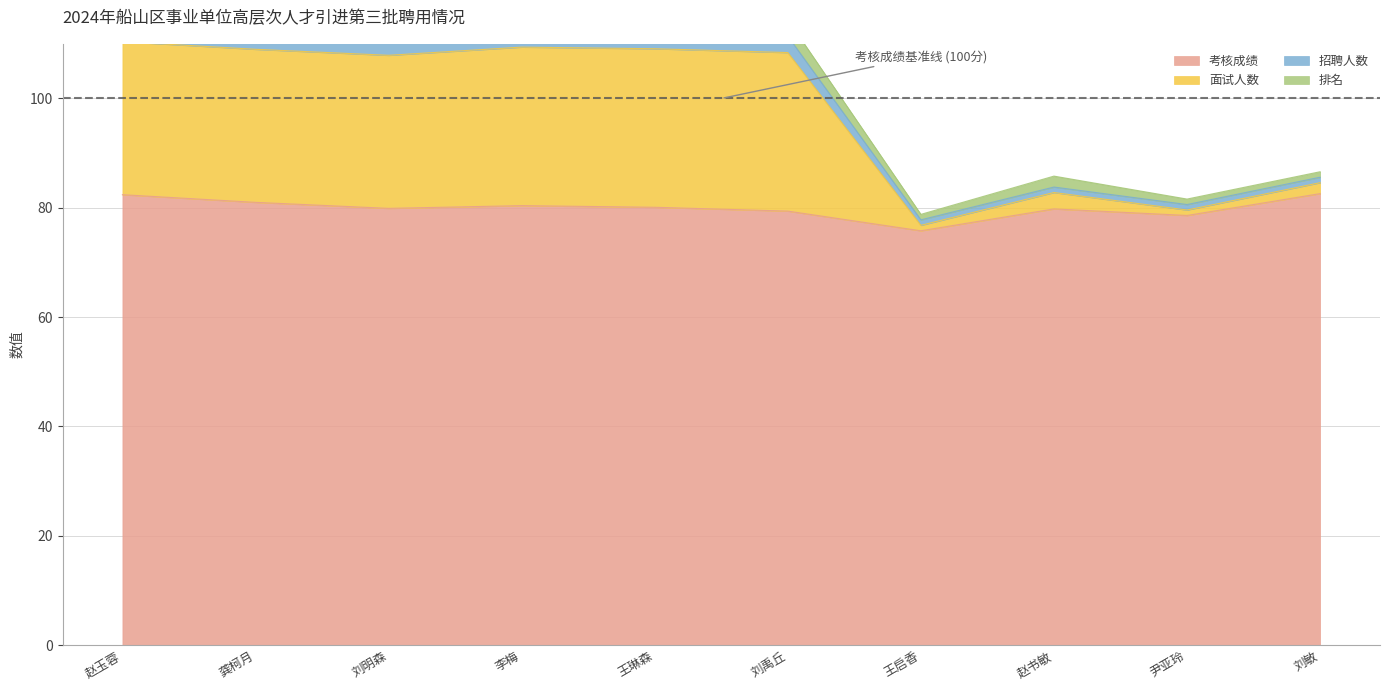

Where does the 招聘人数 series first go above 111?

赵玉蓉